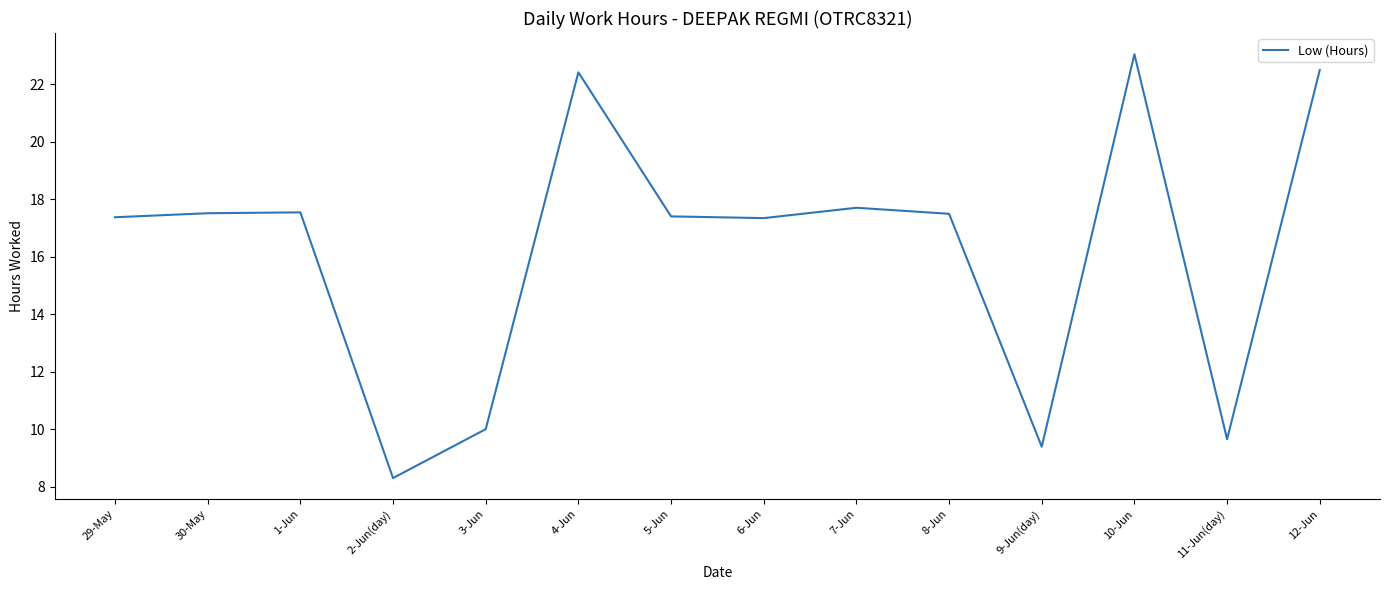

What is the greatest value displayed?

23.0